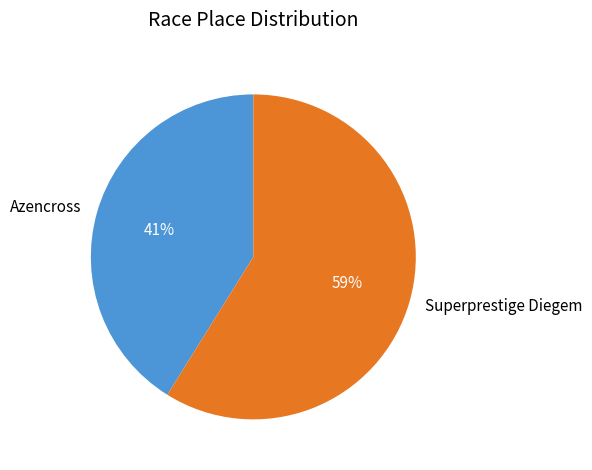

Is there a majority slice in this chart?

Yes